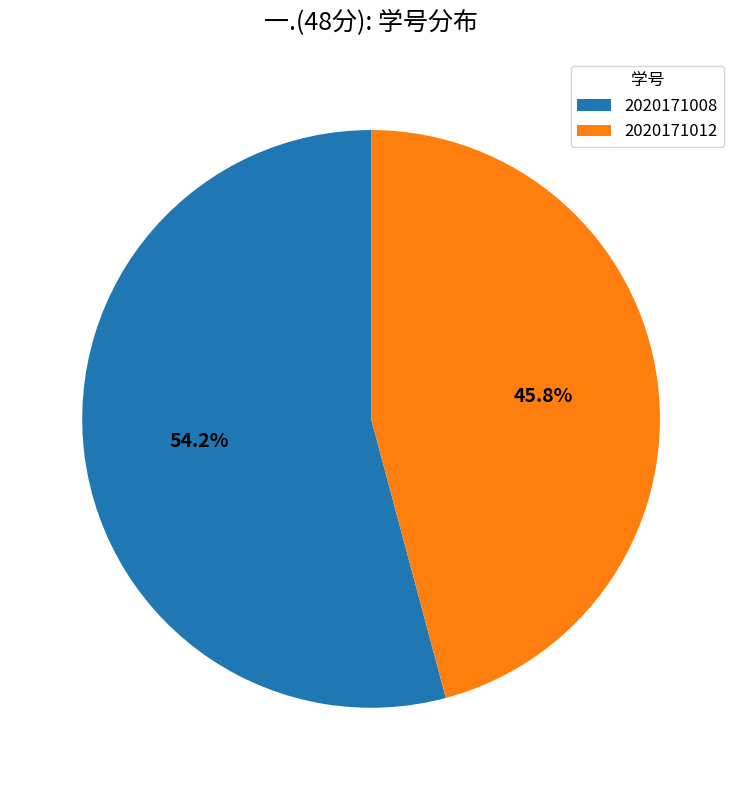

Approximately how many times larger is the value at 2020171008 compared to 2020171012?

1.2